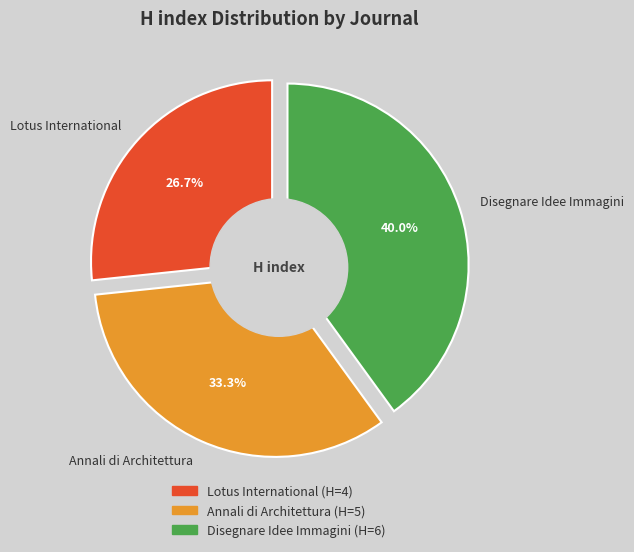

What percentage is the Annali di Architettura slice, to the nearest percent?

33%